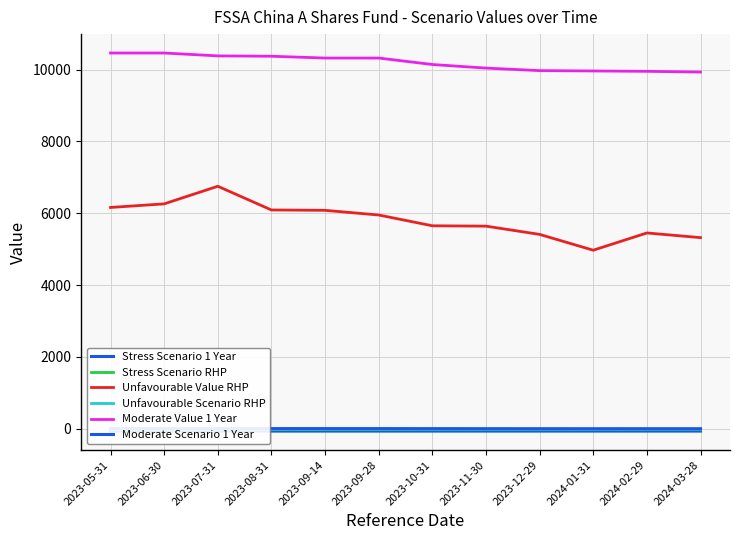

How many data points in Unfavourable Scenario RHP are less than -9?

10